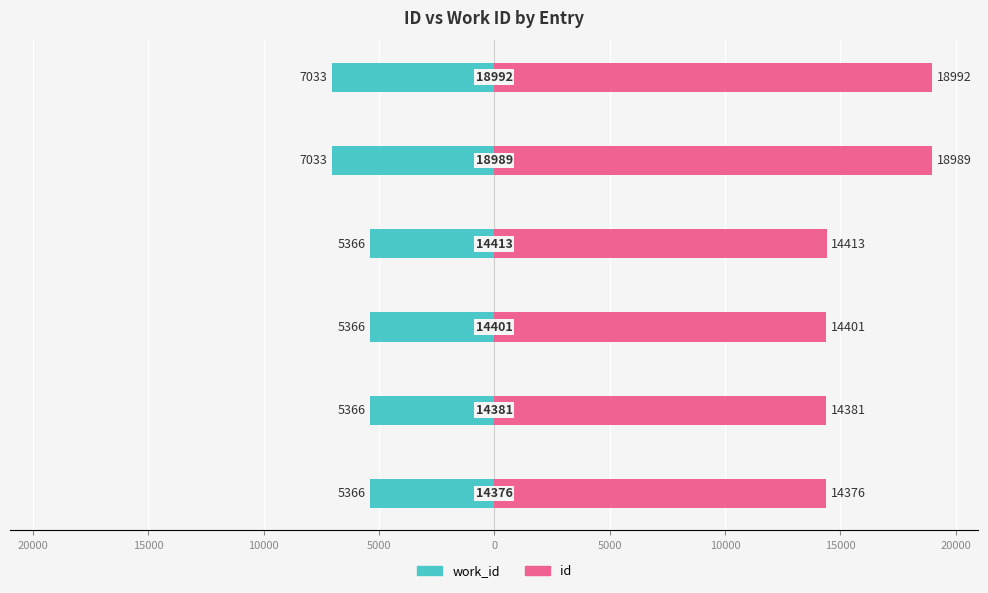

Between 10000 and 0, which series saw the biggest shift?

id